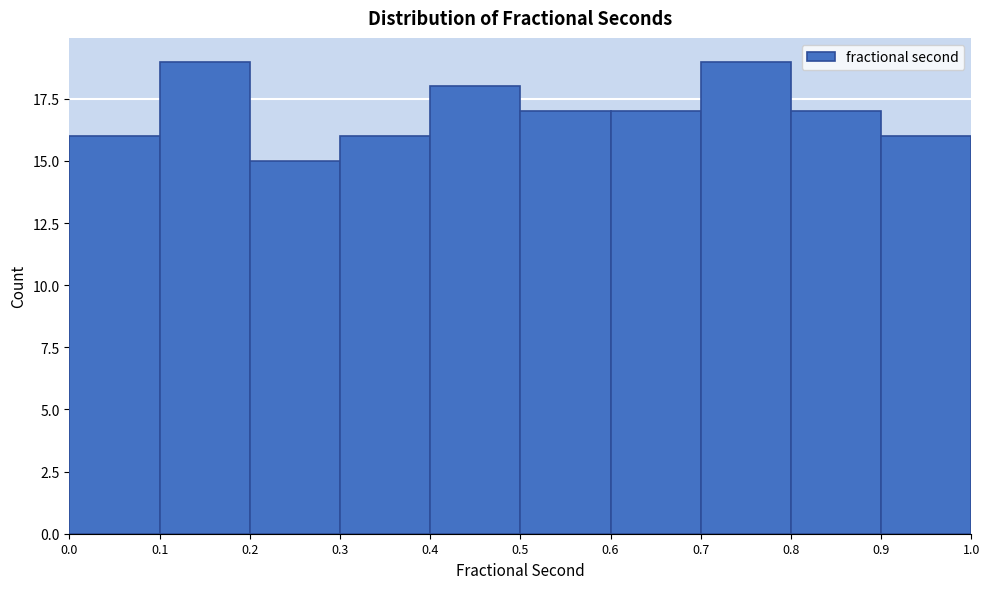

Reading left to right, transcribe this chart: for each bar, give the range it covers on the x-axis and its height. The values are not printed on the chart, so give them approximately, as read against the axis.

0.0 to 0.1: 16
0.1 to 0.2: 19
0.2 to 0.3: 15
0.3 to 0.4: 16
0.4 to 0.5: 18
0.5 to 0.6: 17
0.6 to 0.7: 17
0.7 to 0.8: 19
0.8 to 0.9: 17
0.9 to 1.0: 16